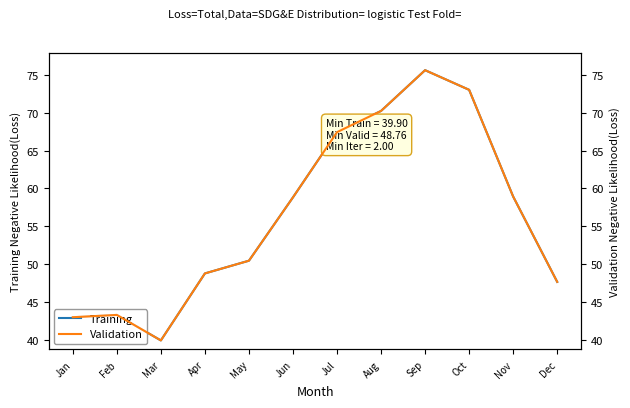

What is the value of the Validation point at the 1st from the left?

43.0